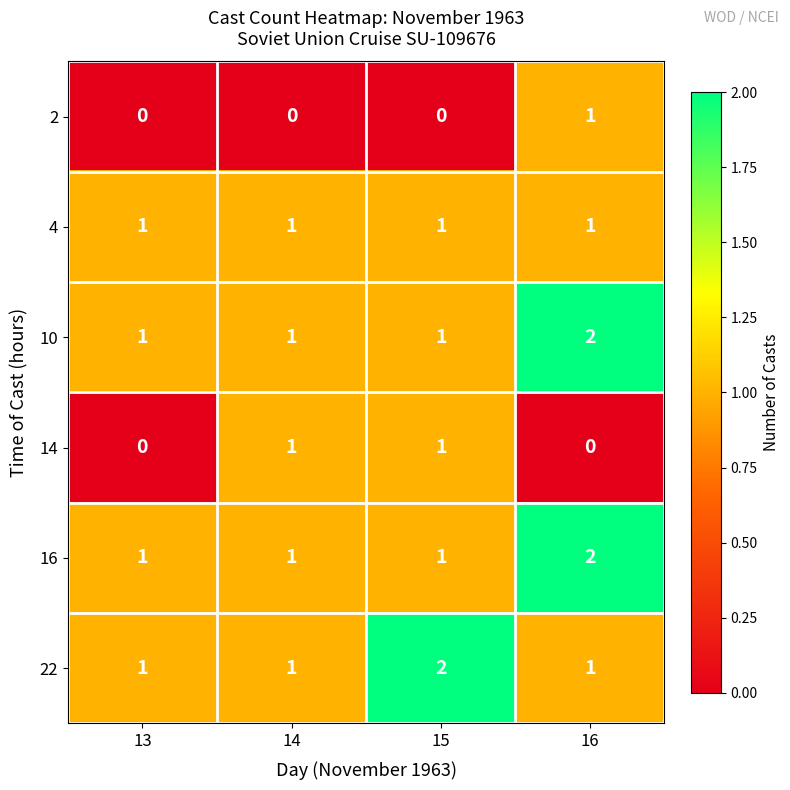

Is it true that 4 equals 1 at 16?

True